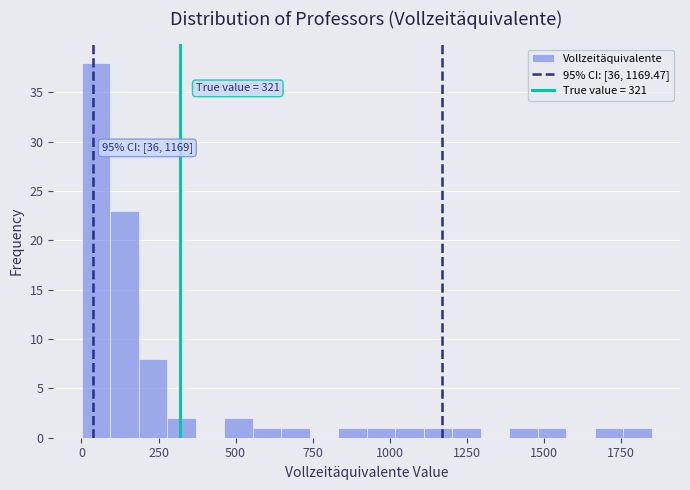

Read against the x-axis, roughly where is the centre of the tallest bar?

50